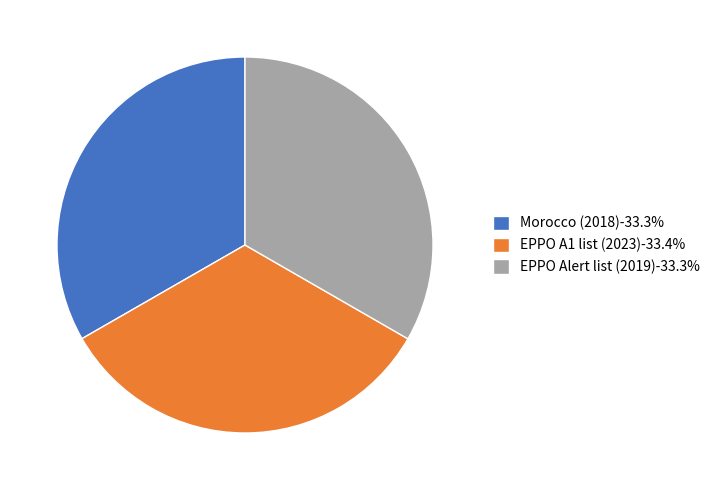

How many segments does this pie chart have?

3